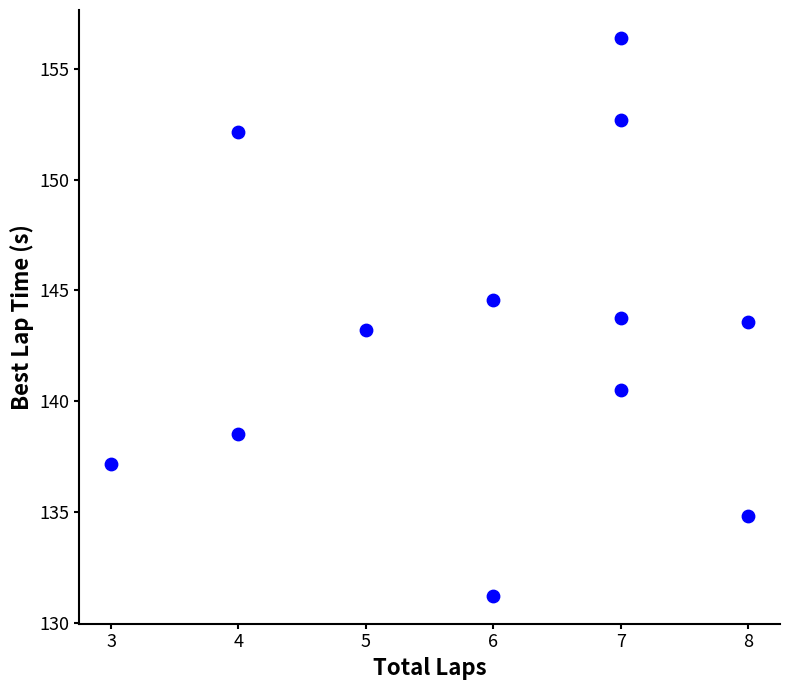

What is the average X value?

6.0